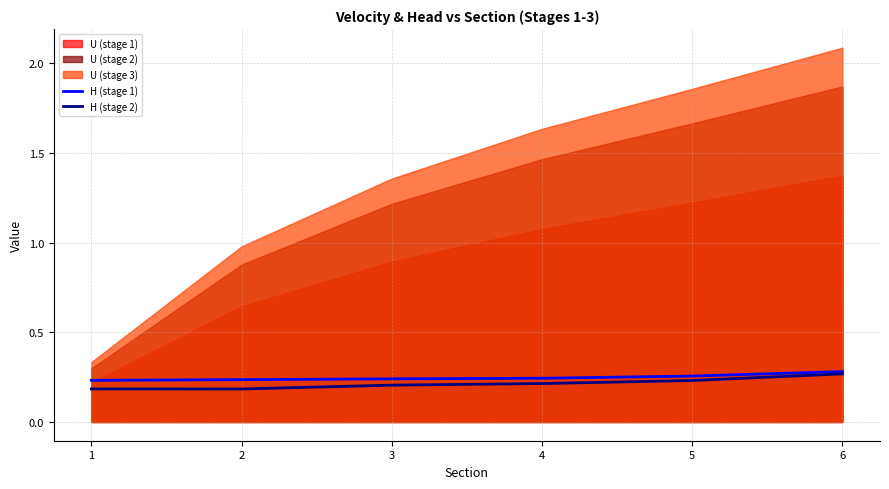

Is the value of H (stage 1) at 6 greater than the value of H (stage 2) at 2?

Yes